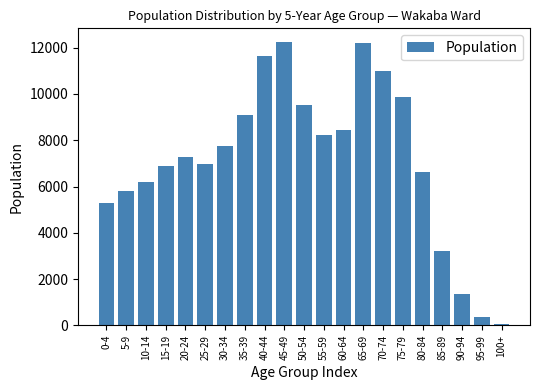

Which label corresponds to the smallest value in the chart?

100+